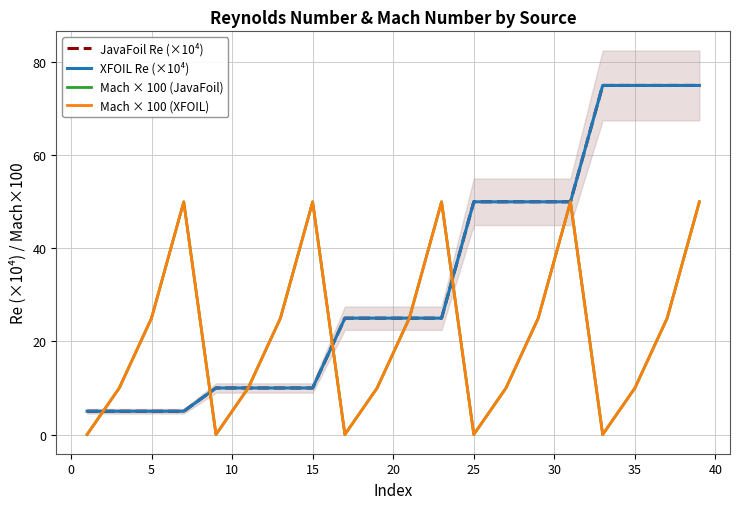

Reading left to right, extract all data points from this chart.

JavaFoil Re (×10⁴): 5	5	5	5	10	10	10	10	25	25	25	25	50	50	50	50	75	75	75	75
XFOIL Re (×10⁴): 5	5	5	5	10	10	10	10	25	25	25	25	50	50	50	50	75	75	75	75
Mach × 100 (JavaFoil): 0	10	25	50	0	10	25	50	0	10	25	50	0	10	25	50	0	10	25	50
Mach × 100 (XFOIL): 0	10	25	50	0	10	25	50	0	10	25	50	0	10	25	50	0	10	25	50